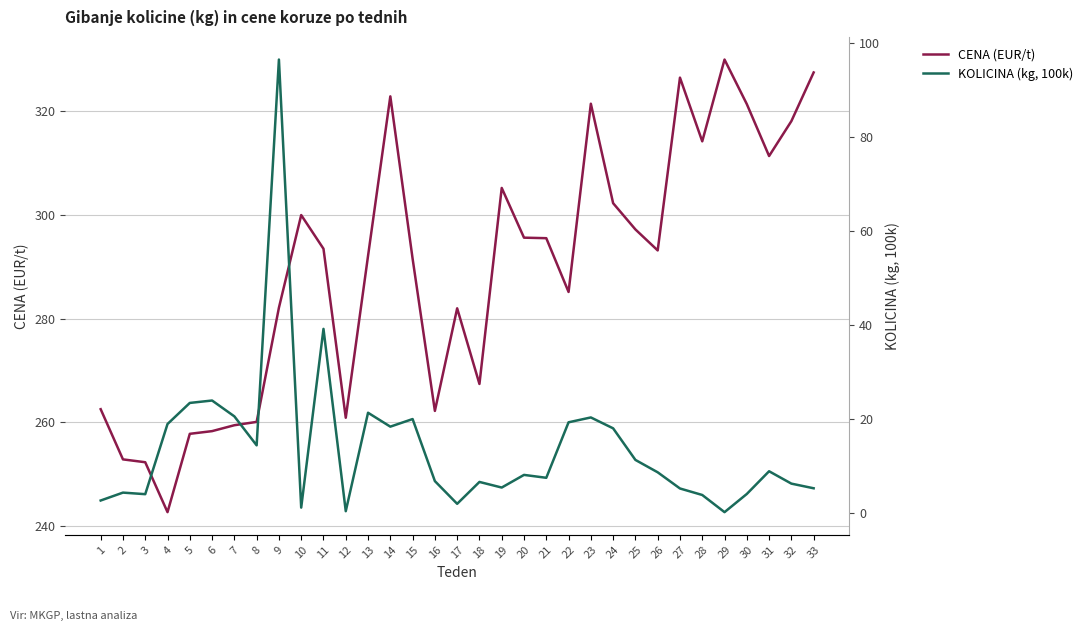

List the series in order of their overall mean, lowest first.

KOLICINA (kg, 100k), CENA (EUR/t)